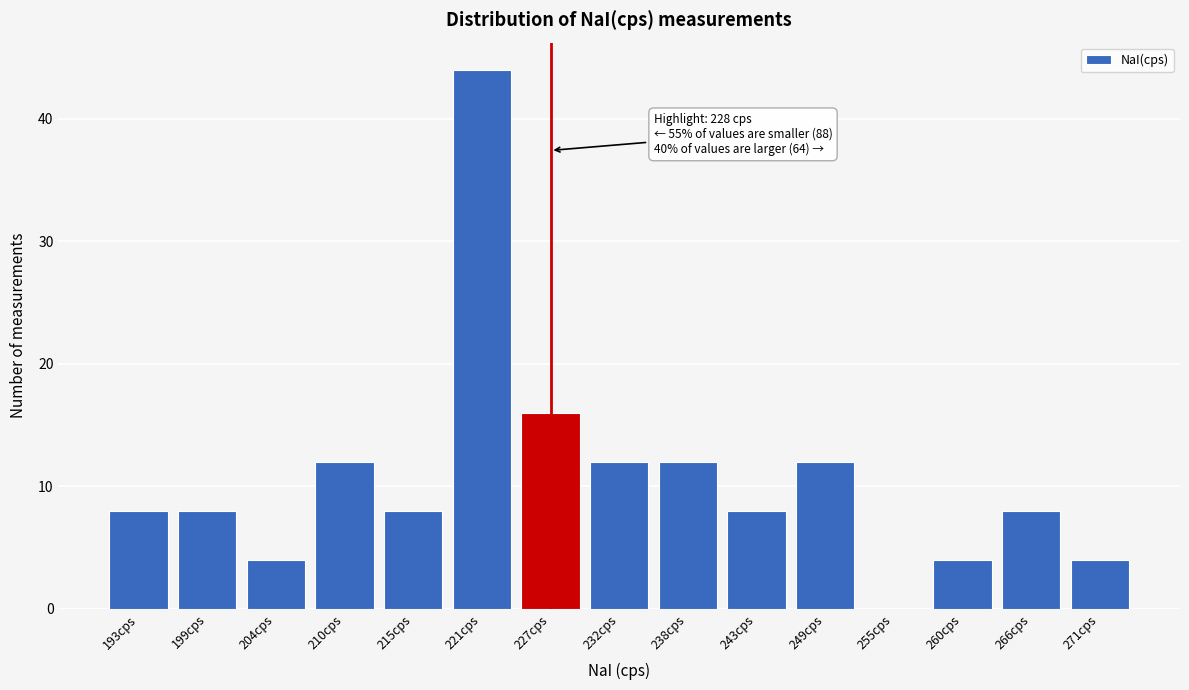

Reading left to right, list all the values displayed in this chart.

193cps=8	199cps=8	204cps=4	210cps=12	215cps=8	221cps=44	227cps=16	232cps=12	238cps=12	243cps=8	249cps=12	255cps=0	260cps=4	266cps=8	271cps=4